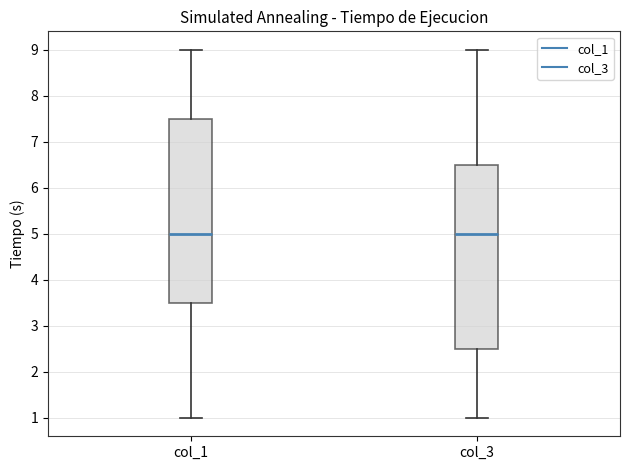

Where is the upper edge of the box for col_1 on the y-axis? The values are not printed on the chart, so give them approximately, as read against the axis.

7.5